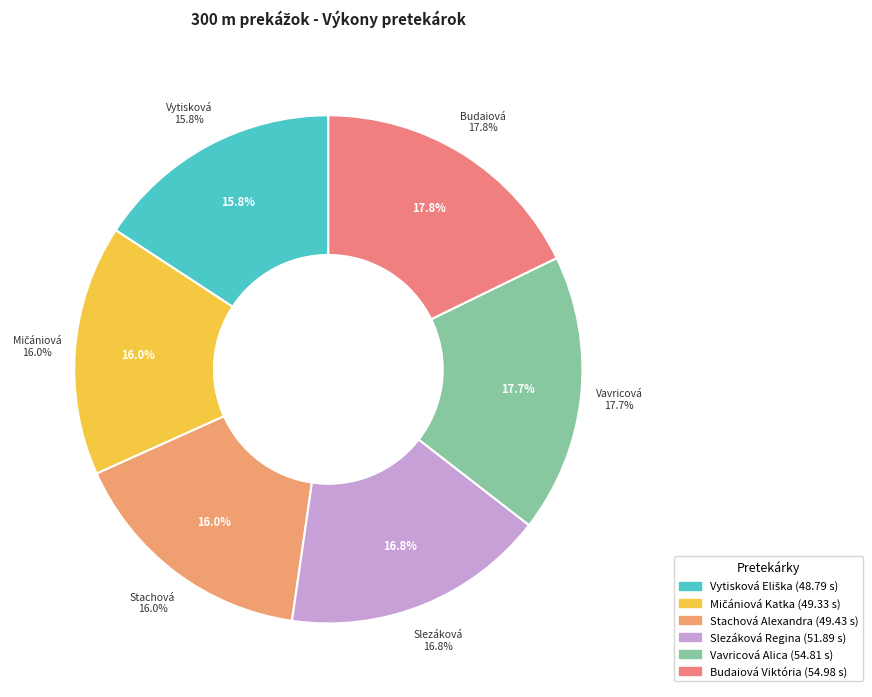

What percentage is NOT represented by Budaiová Viktória?

82.2%